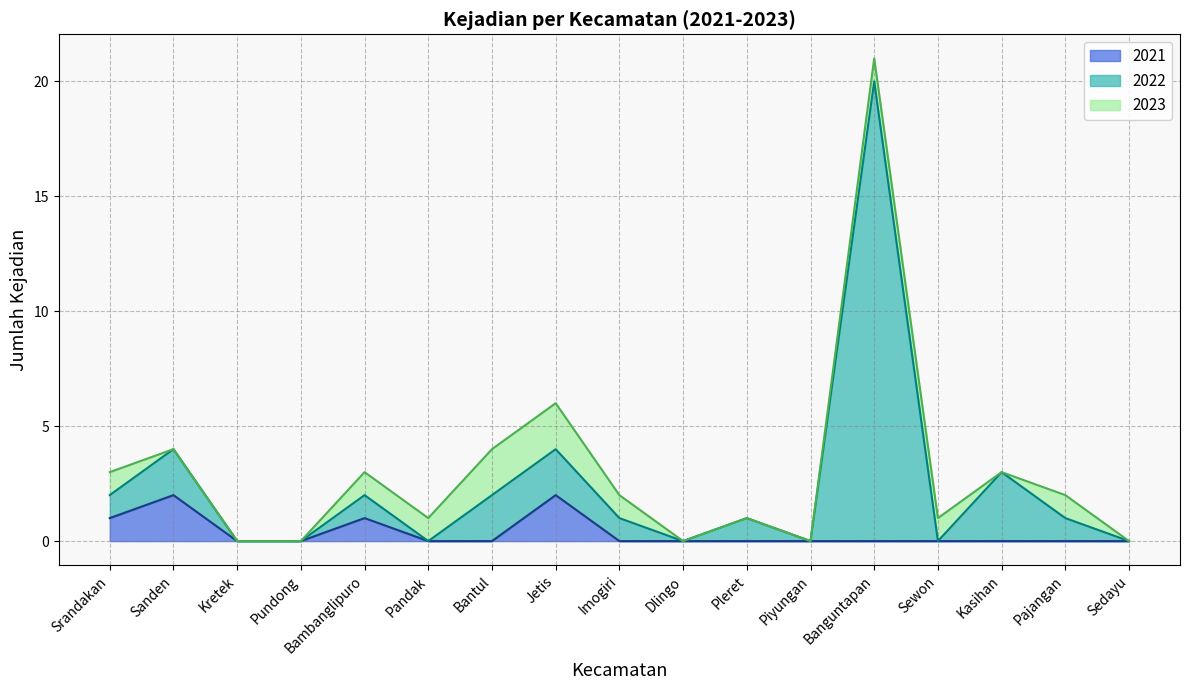

What is the difference between the 2022 values at Pandak and Bambanglipuro?

2